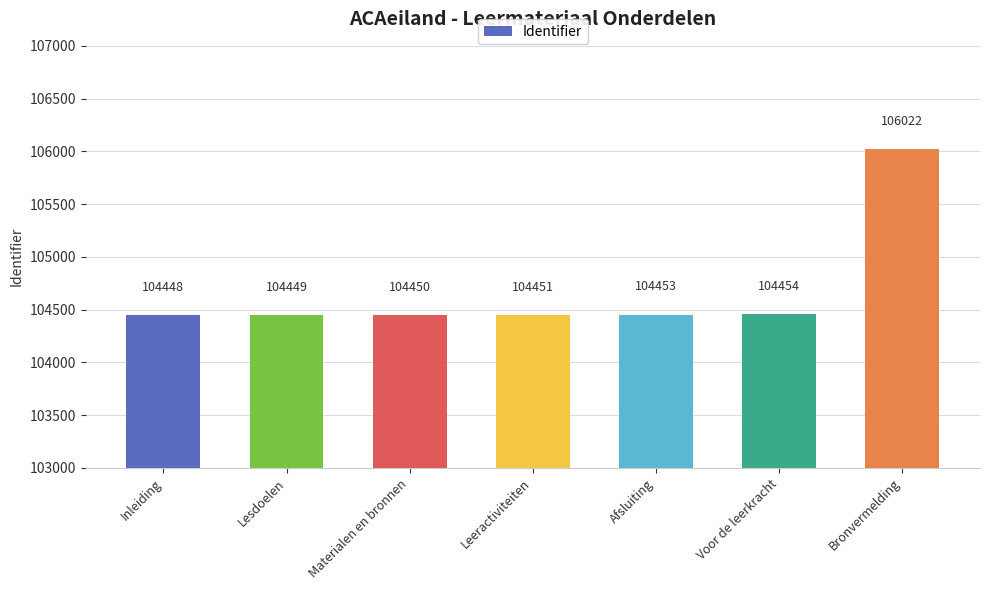

What position from the right is Lesdoelen?

6